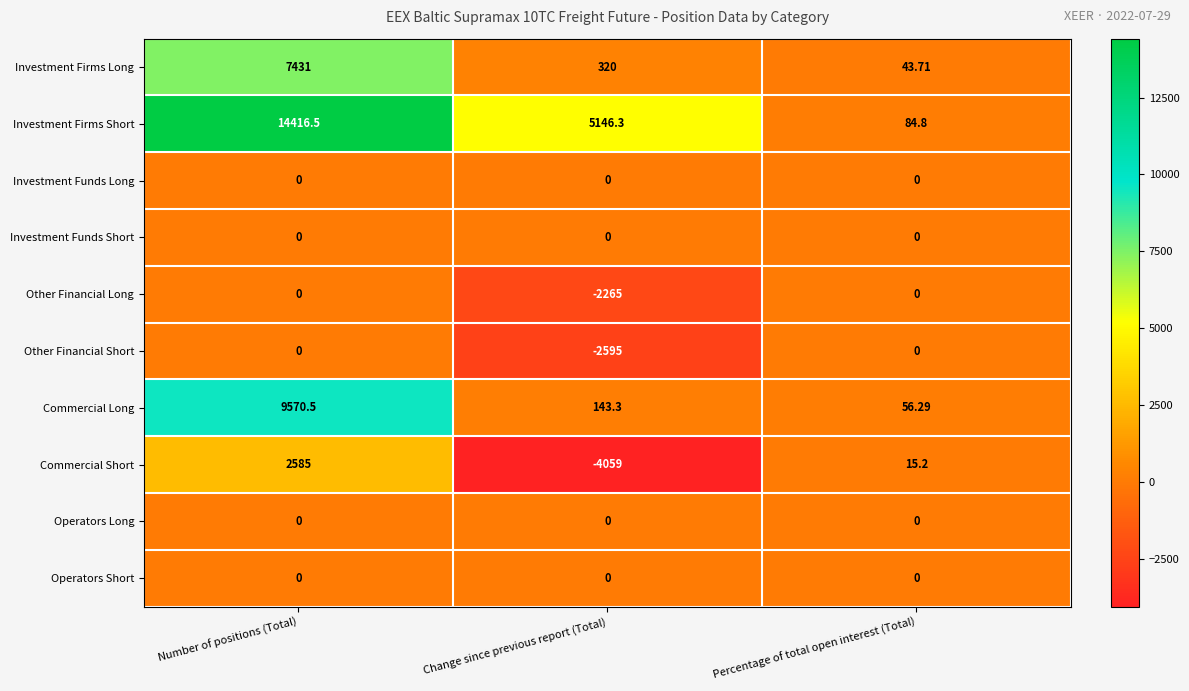

Which series has the widest spread of values?

Investment Firms Short